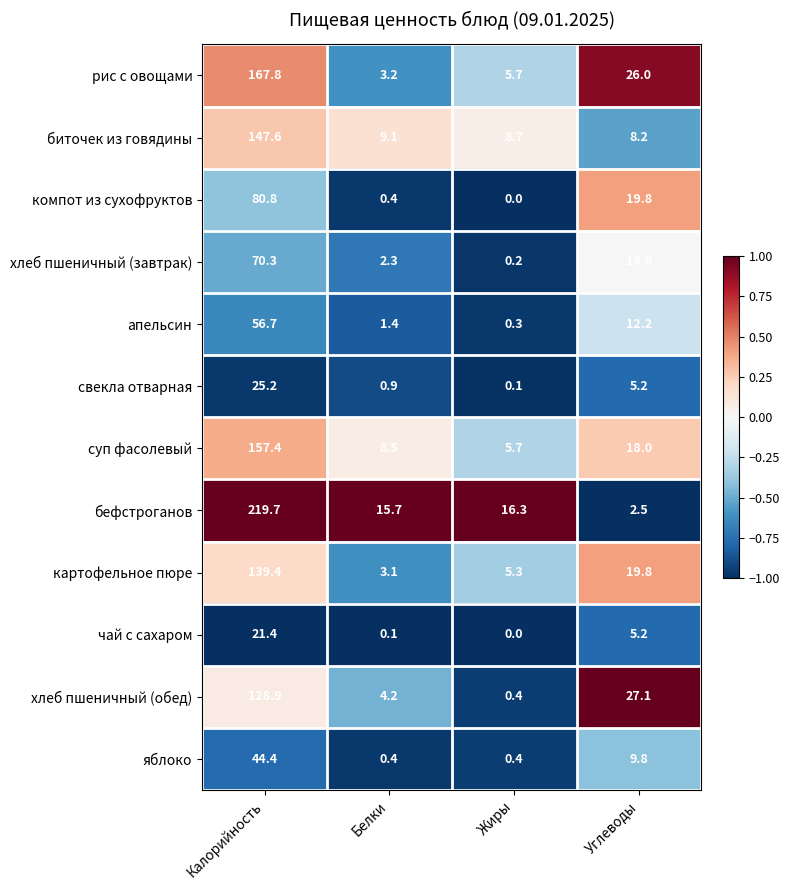

Count the number of categories in the chart.

4